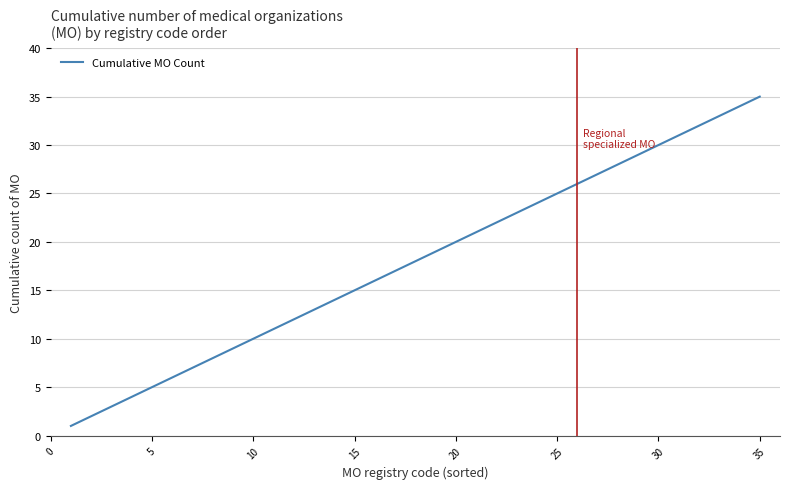

What is the maximum value shown in the chart?

35